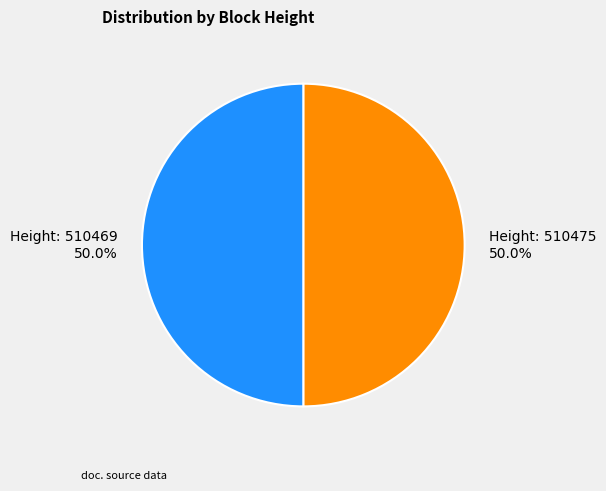

What is the majority slice?

510475